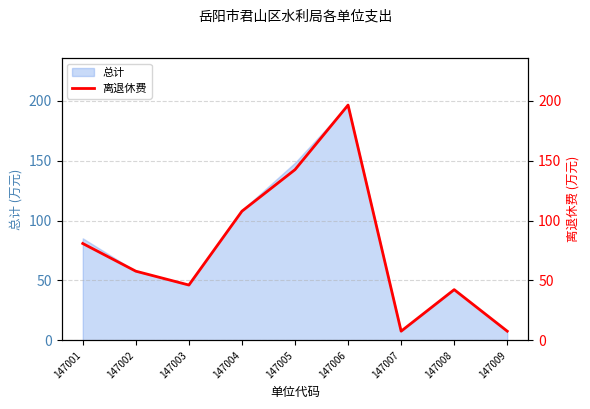

At which category does the data reach its first local peak?

147006